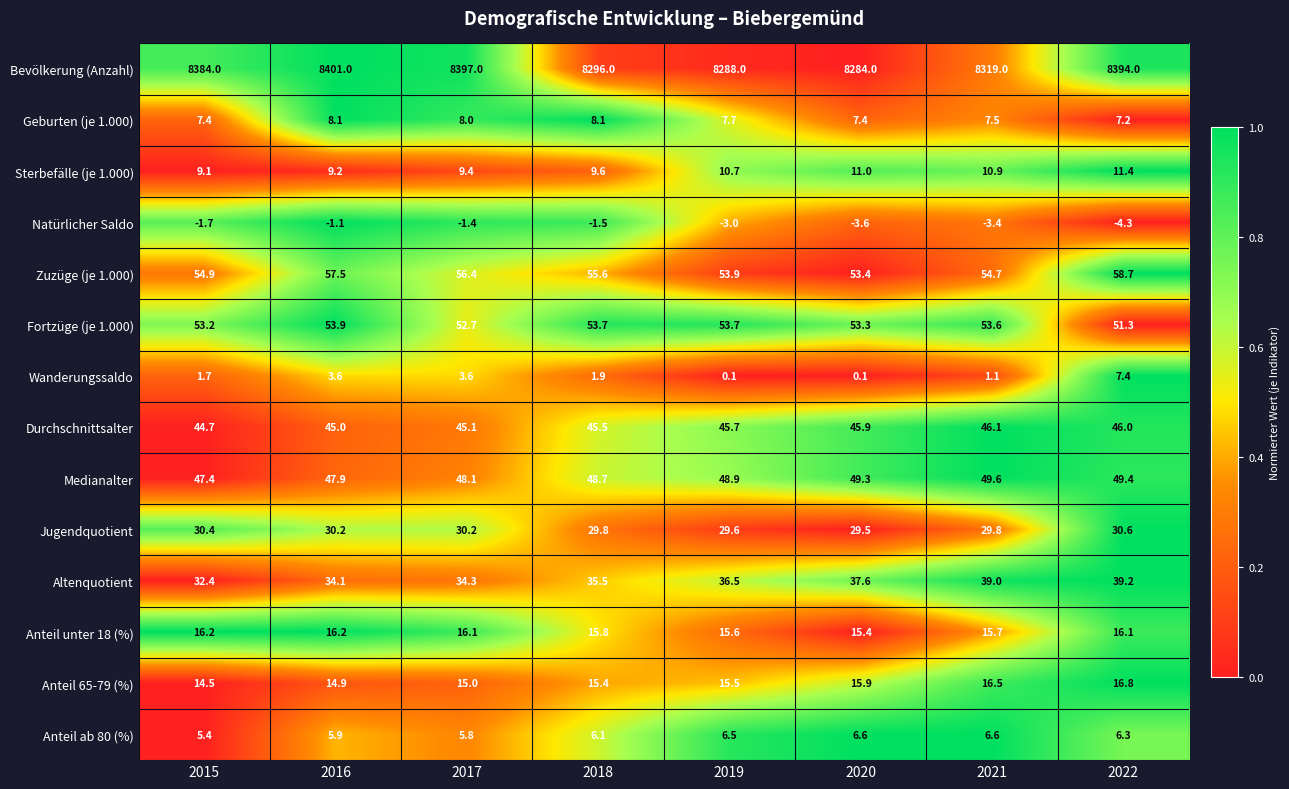

Which series has the largest total across all categories?

Bevölkerung (Anzahl)